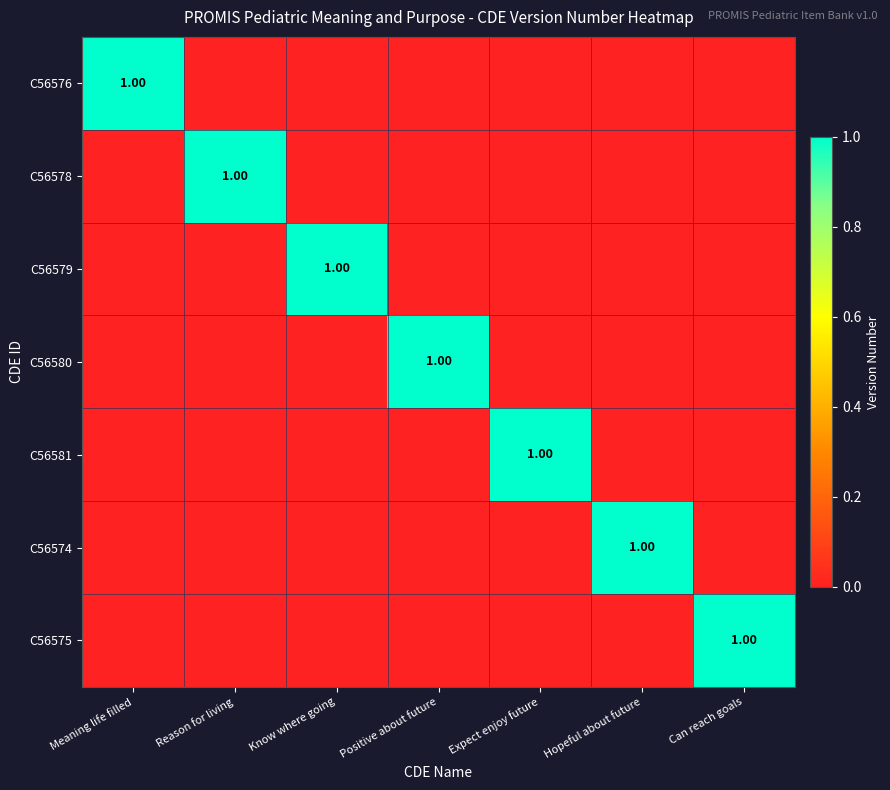

The value of C56576 at Can reach goals is -1. True or false?

False